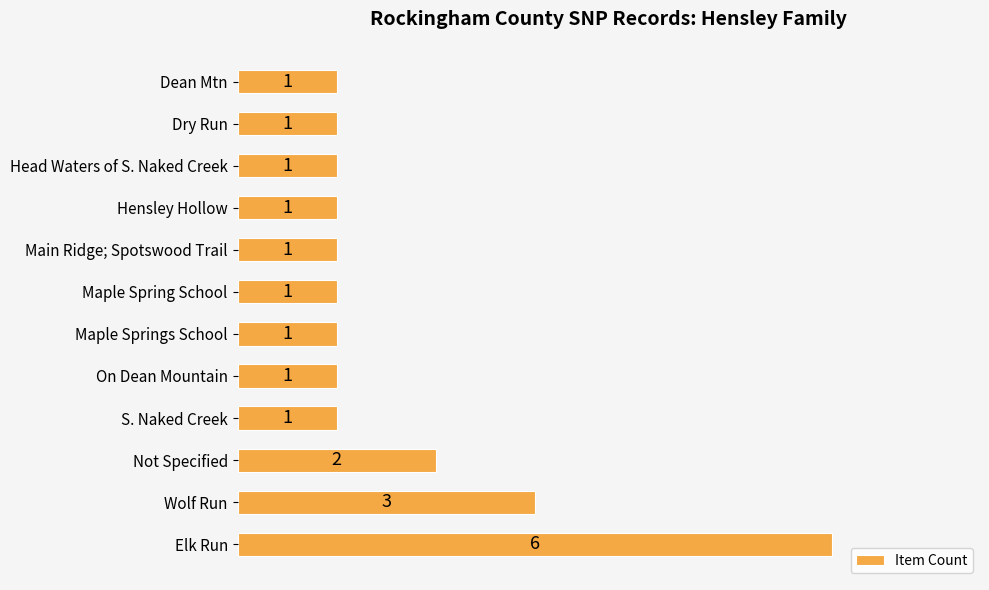

At which label is the value closest to 3?

Wolf Run